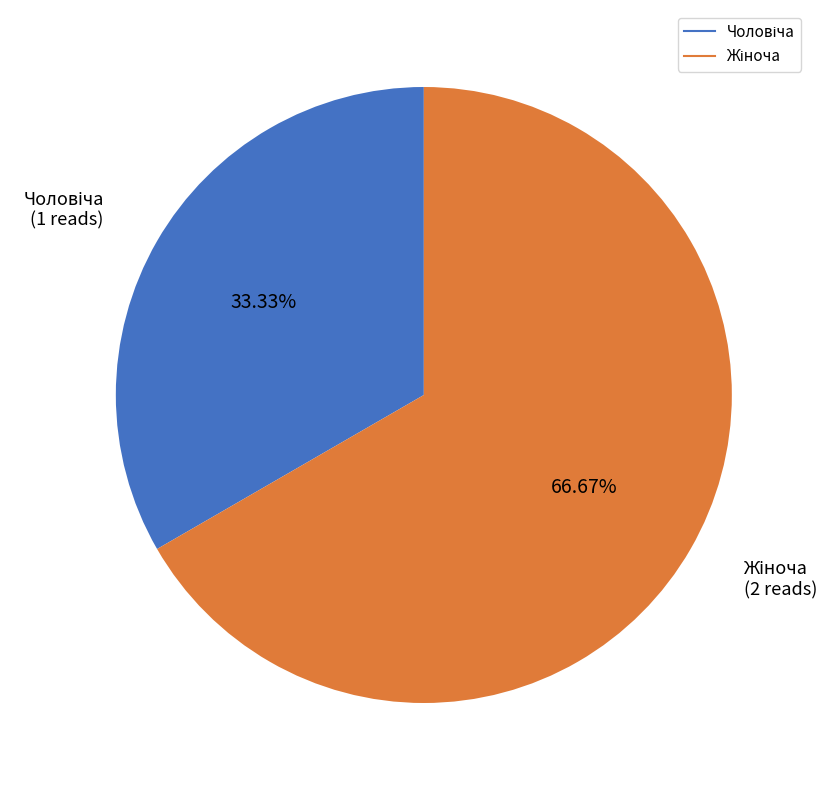

To the nearest percent, what is the difference between the largest and smallest slice percentages?

33%